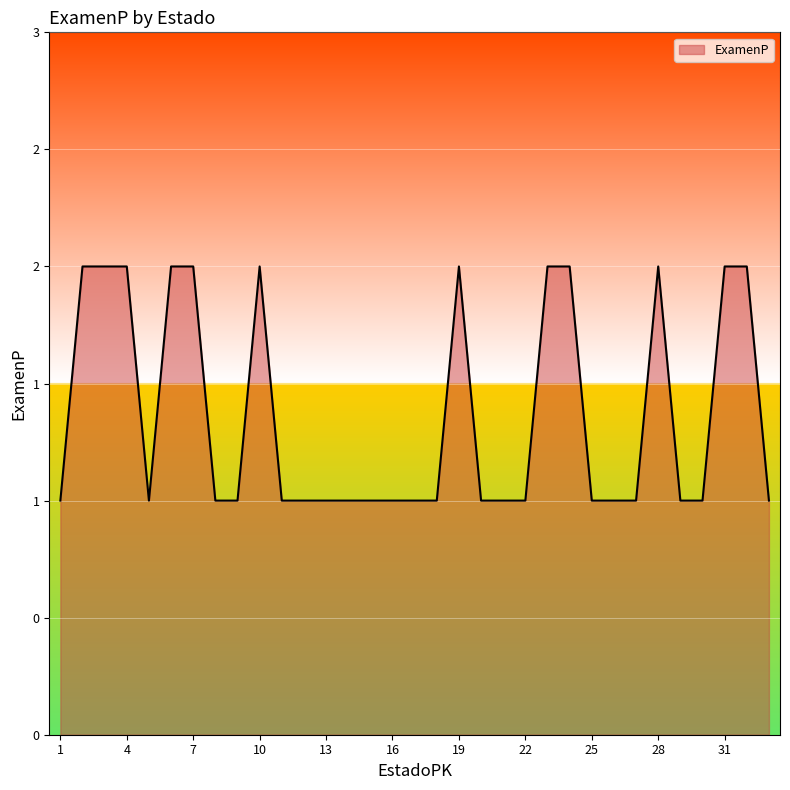

Where is the data nearest to the value 1?

1